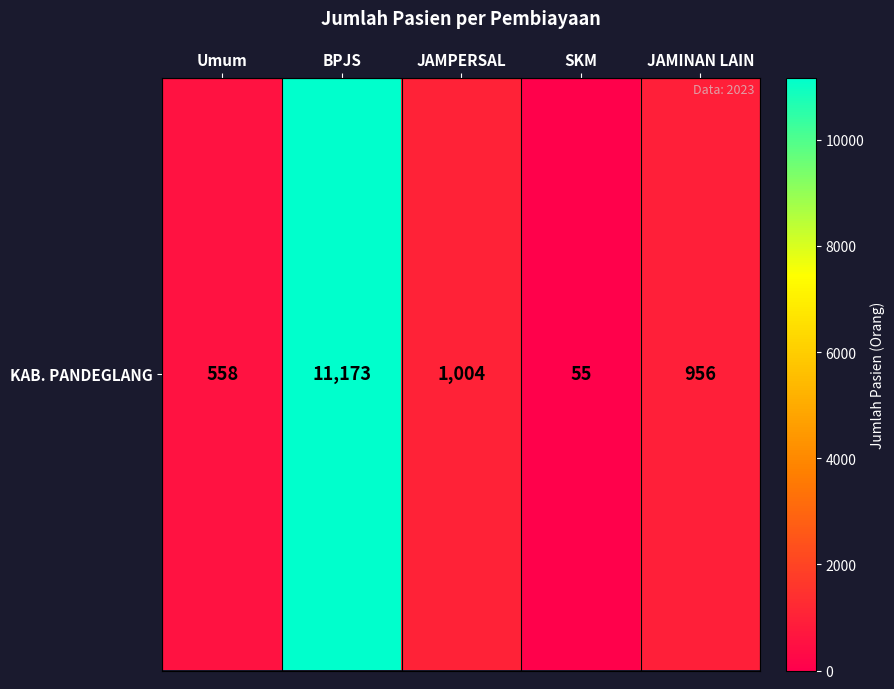

What is the change in value from BPJS to JAMINAN LAIN?

-10217